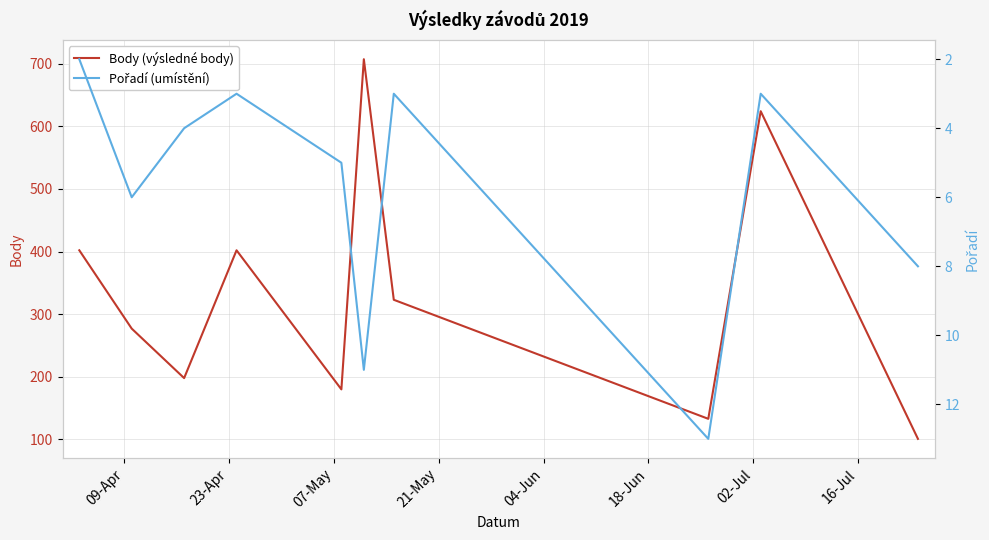

True or false: Pořadí (umístění) and Body (výsledné body) intersect in this chart.

False